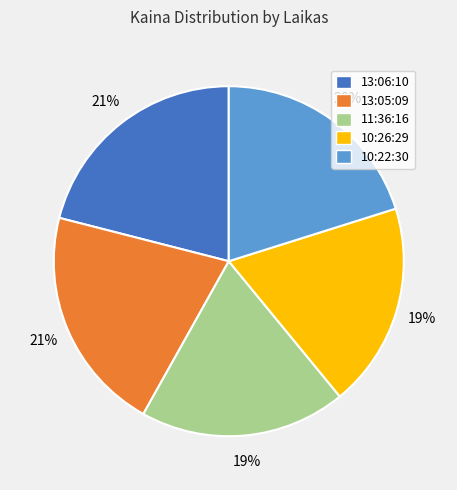

How many segments does this pie chart have?

5